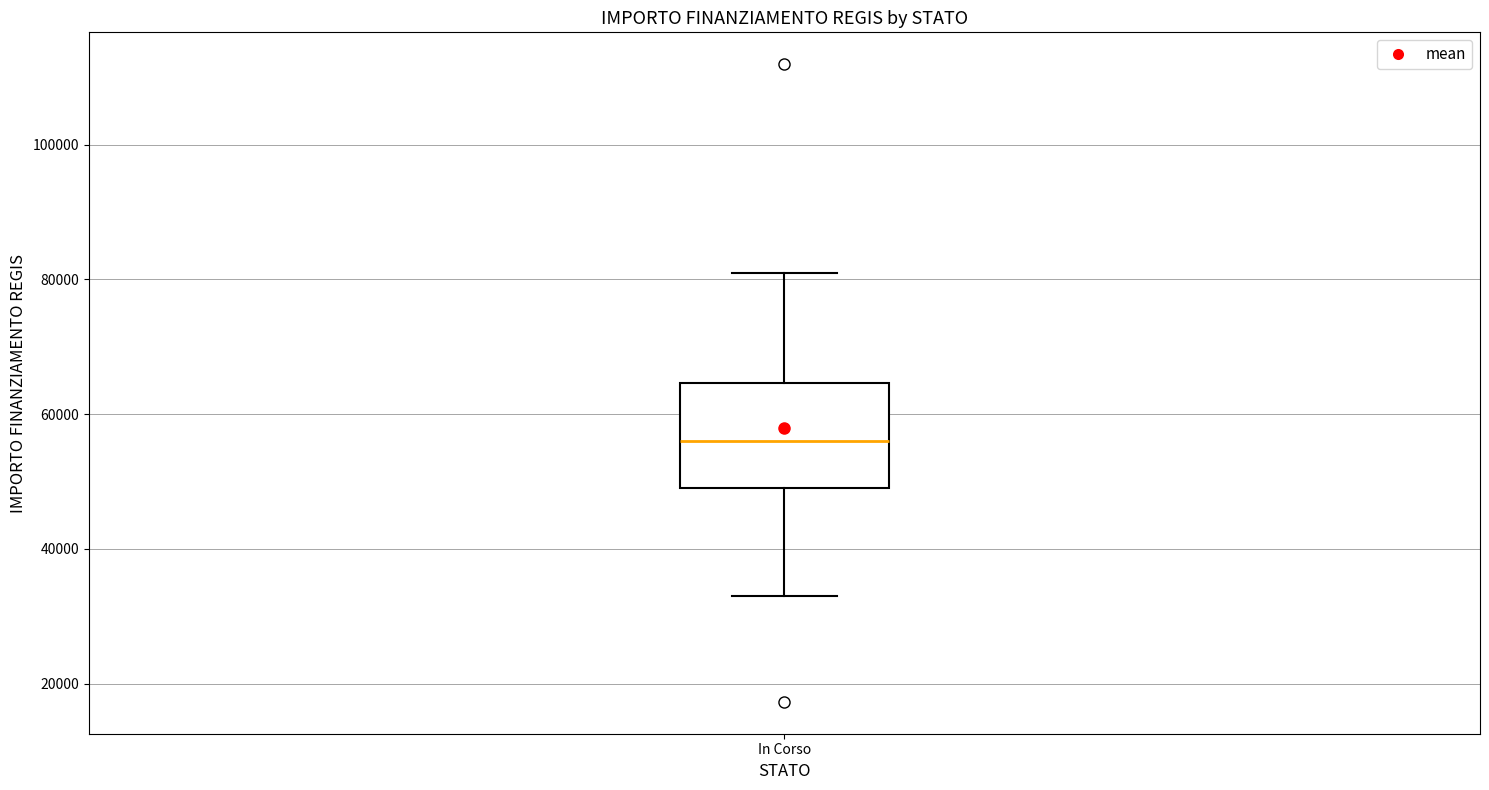

Where is the lower edge of the box for In Corso on the y-axis? The values are not printed on the chart, so give them approximately, as read against the axis.

50000